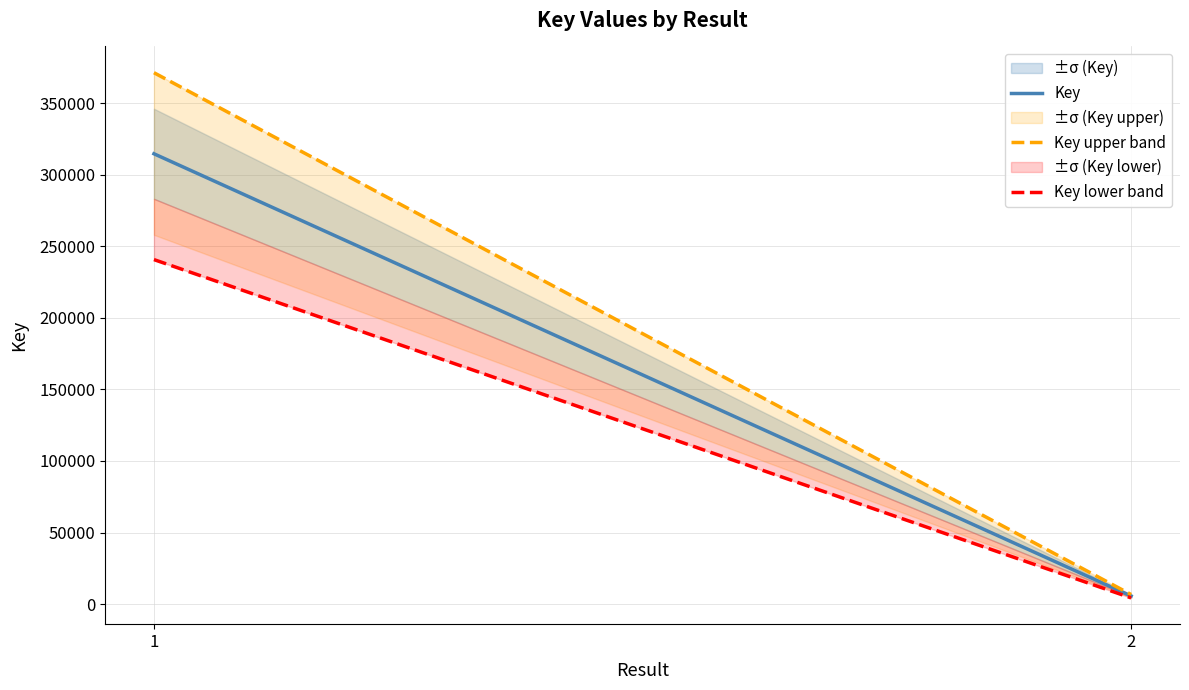

How many data points in Key lower band are less than 240701?

1